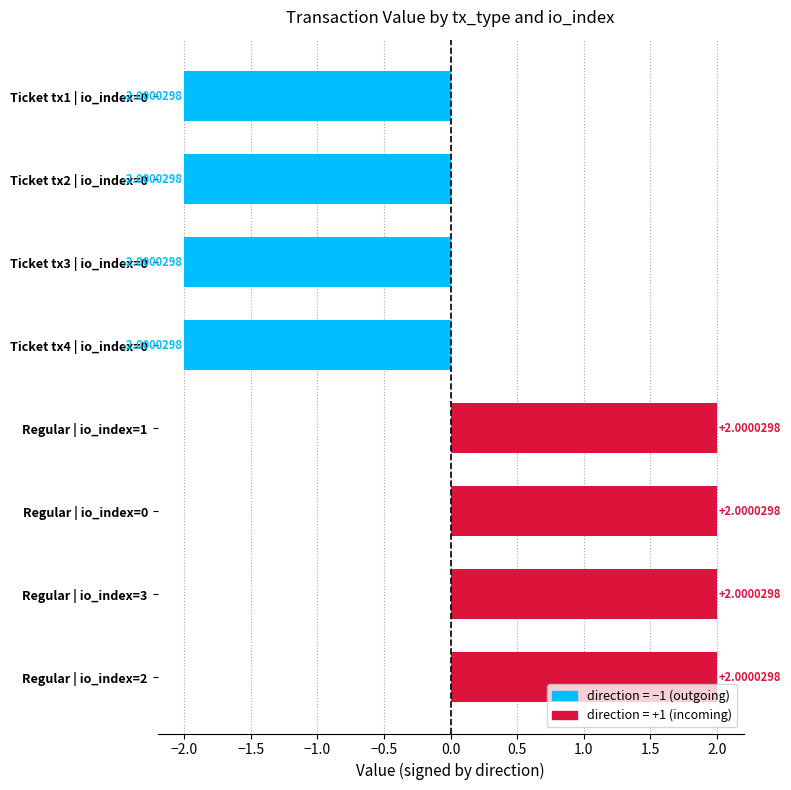

What is the difference between the values at Regular | io_index=2 and Ticket tx4 | io_index=0?

4.0